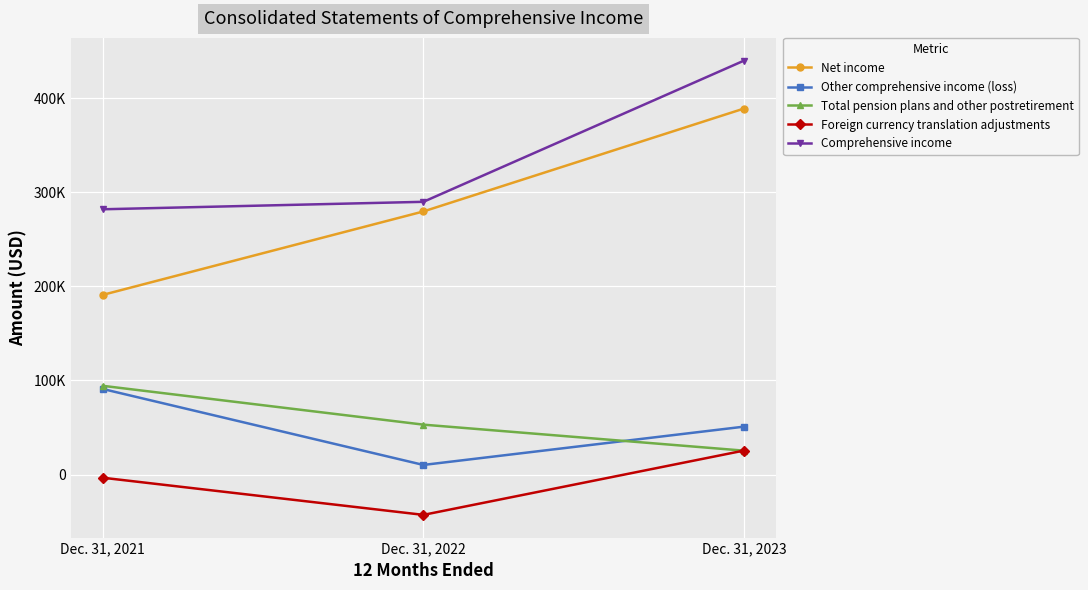

What is the difference between the maximum and second lowest values in the Net income series?

109326